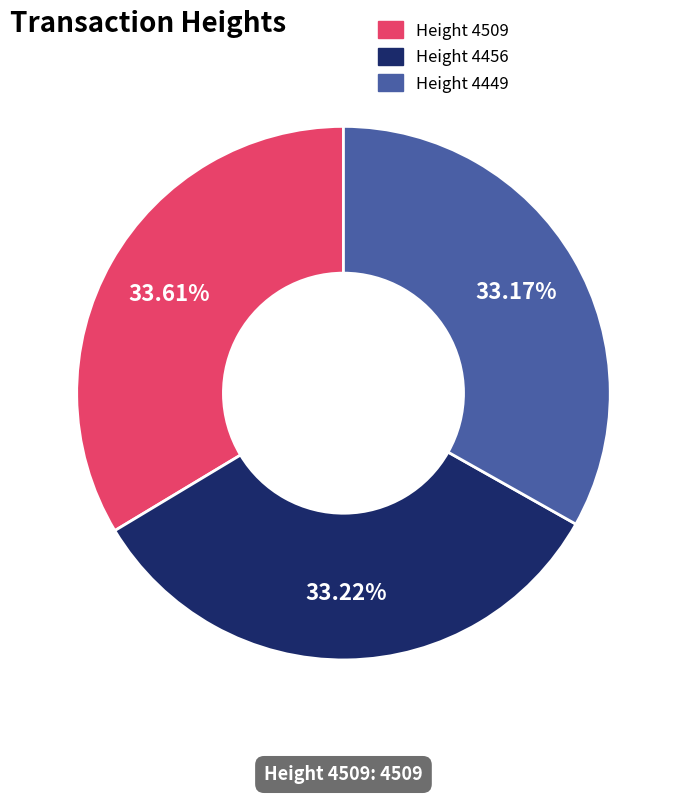

Does any single category account for the majority?

No